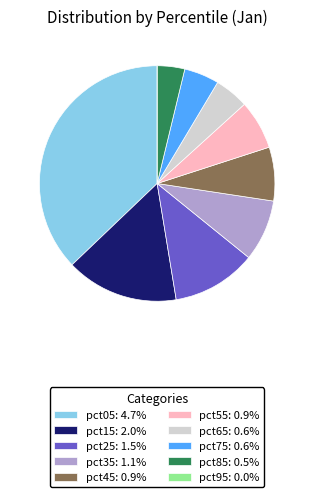

Does pct65 account for over 50% of the chart?

No